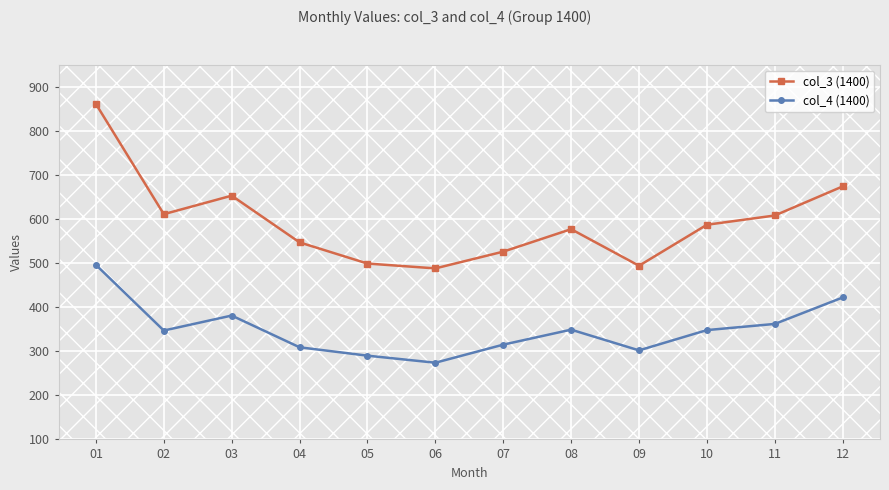

What is the maximum value shown in the chart?

861